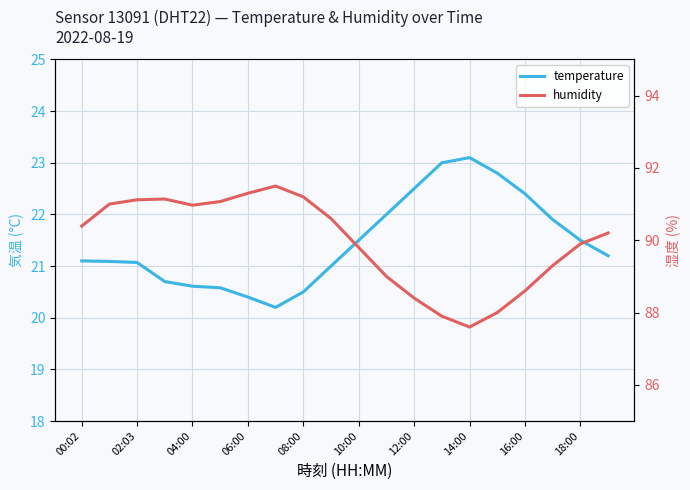

At which category is the sum across all series the highest?

02:03